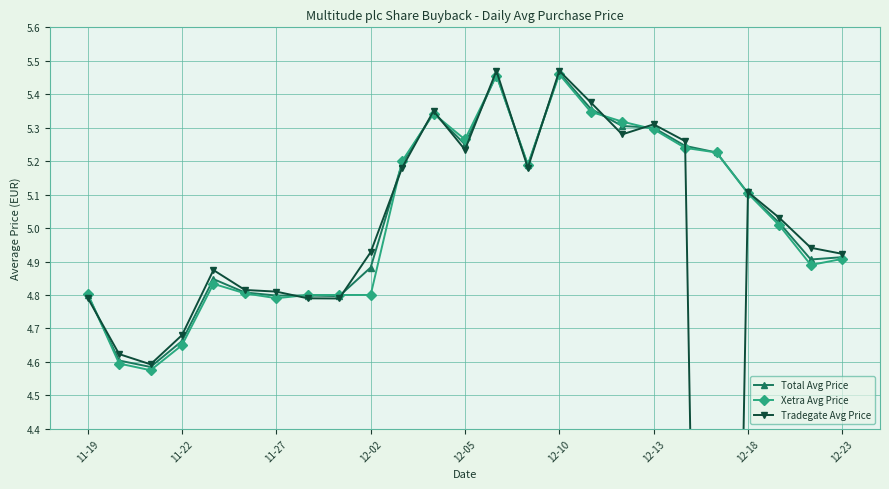

The Total Avg Price series shows 5.1 at 12-18. True or false?

True